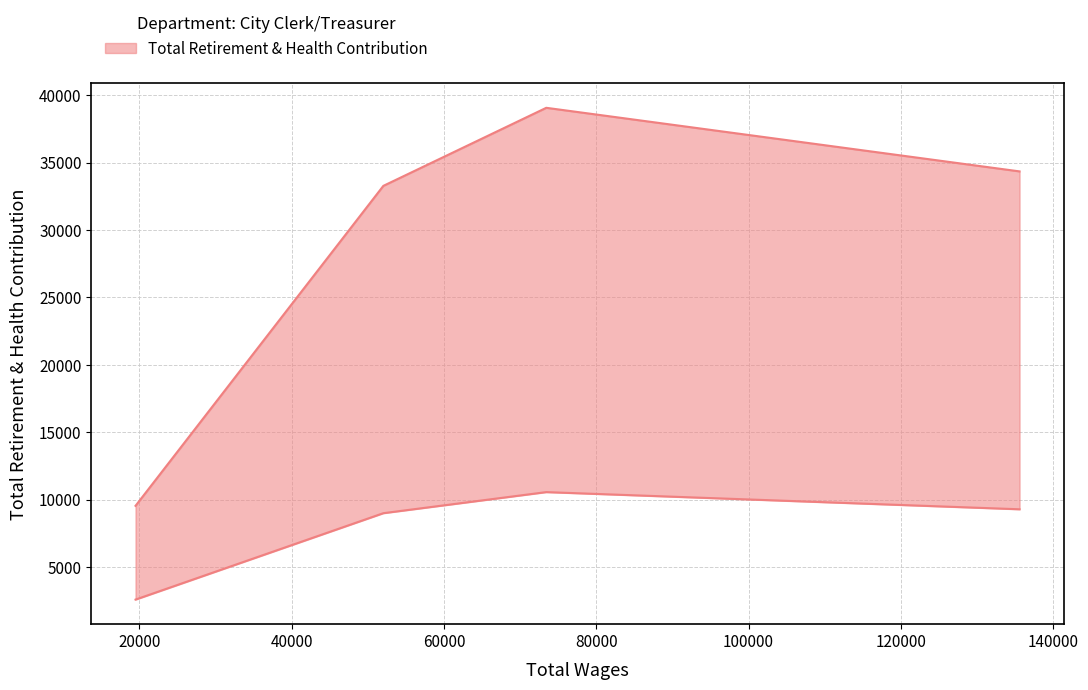

The value at Deputy City Clerk/Records Coordinator is 33275. True or false?

True